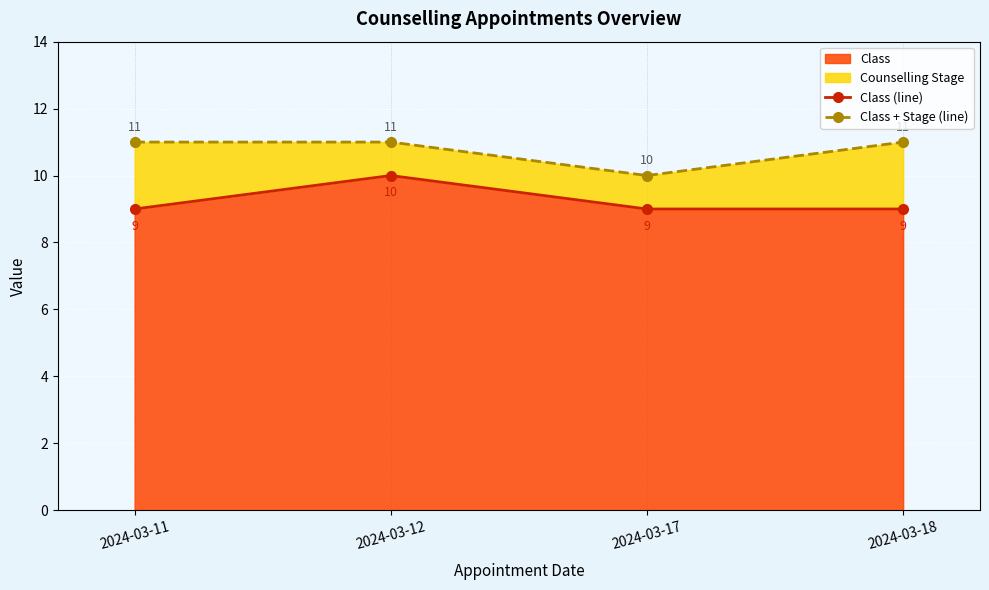

Count the number of data series in this chart.

2